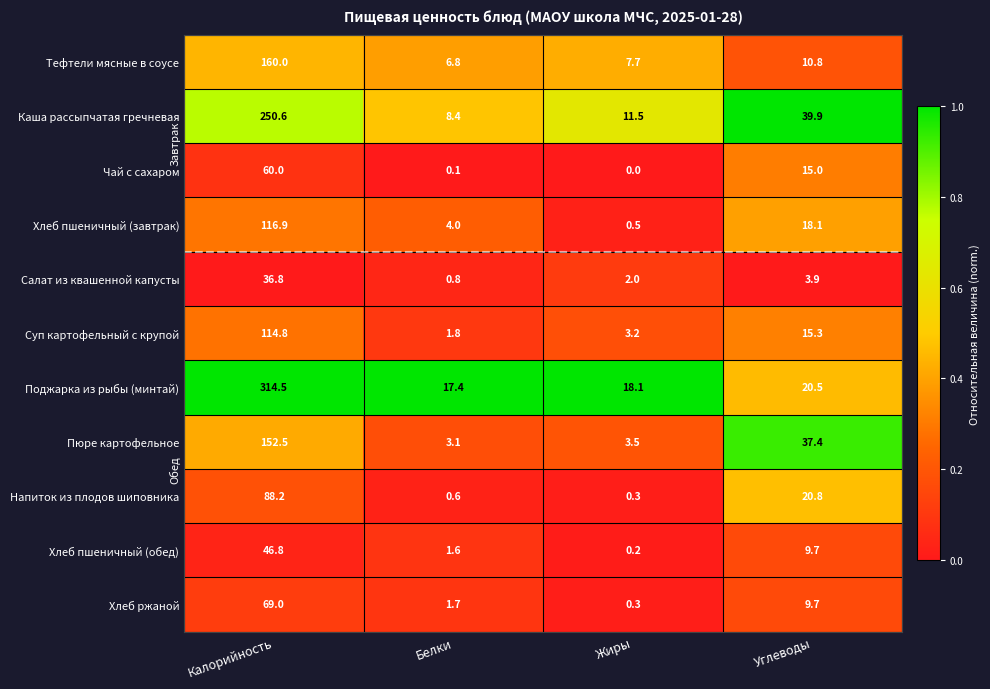

What is the difference between the second highest and minimum values in the Поджарка из рыбы (минтай) series?

3.1